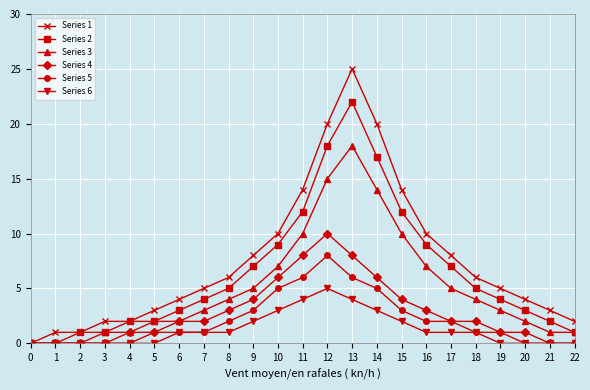

True or false: Series 3 has a value of 10 at 11.

True